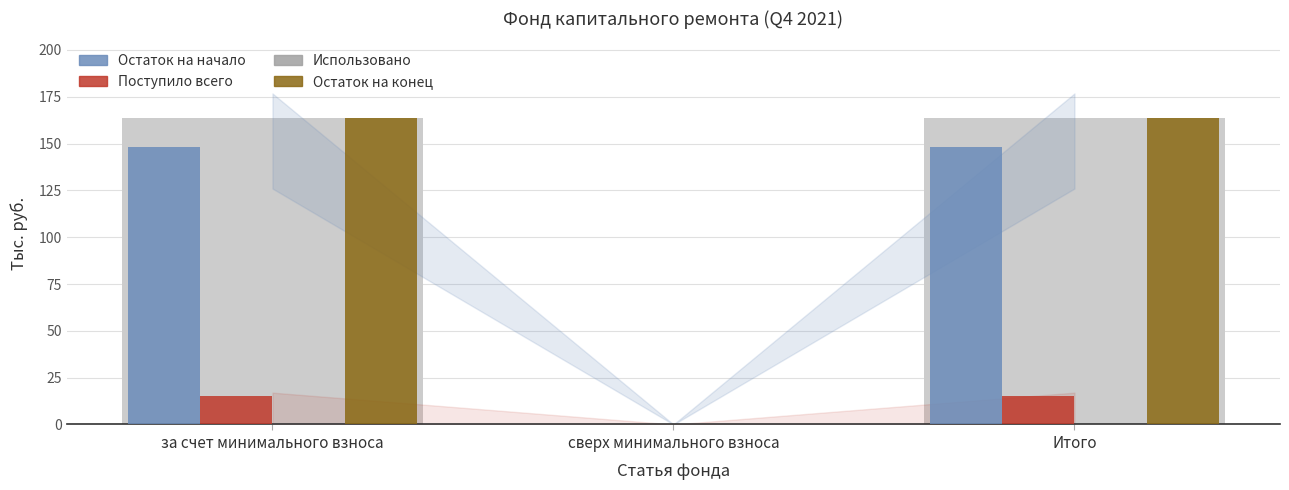

How many bars are there in each group?

4